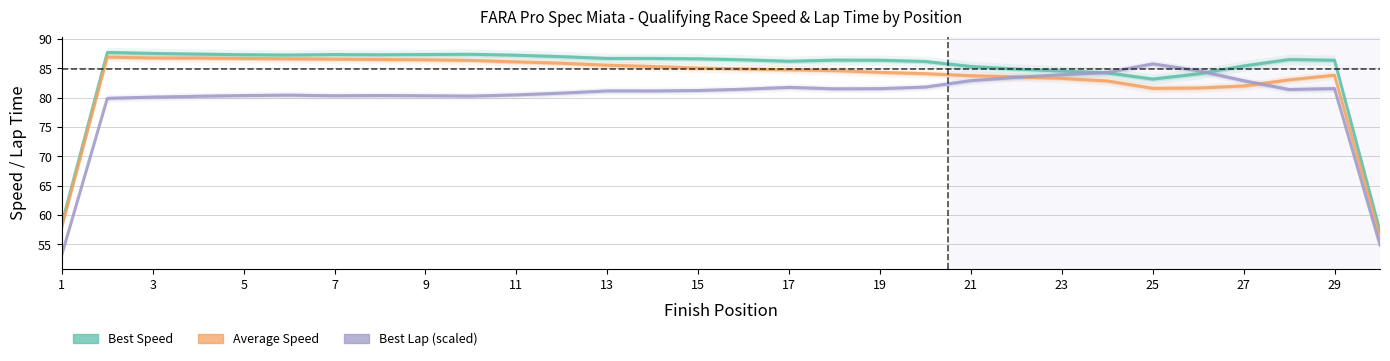

What is the difference between the highest and lowest values at 11?

6.8